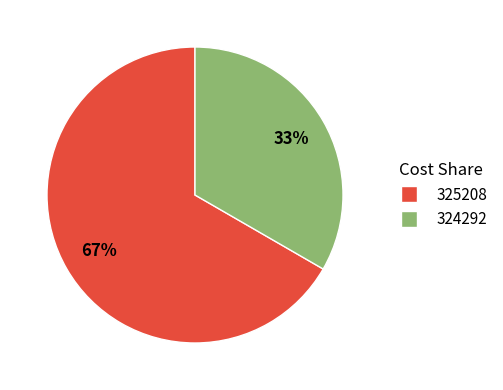

To the nearest percent, what is the average slice percentage?

50%